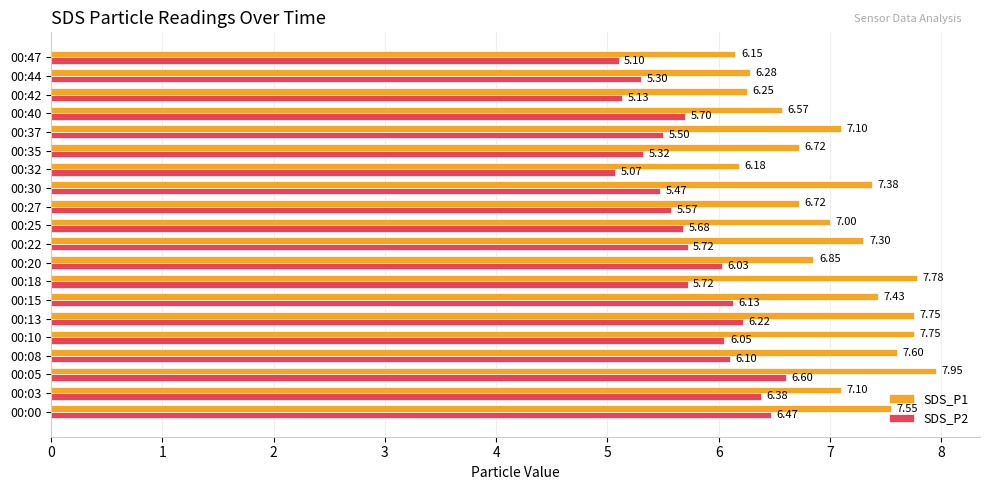

Which category has the lowest value in the SDS_P2 series?

00:32